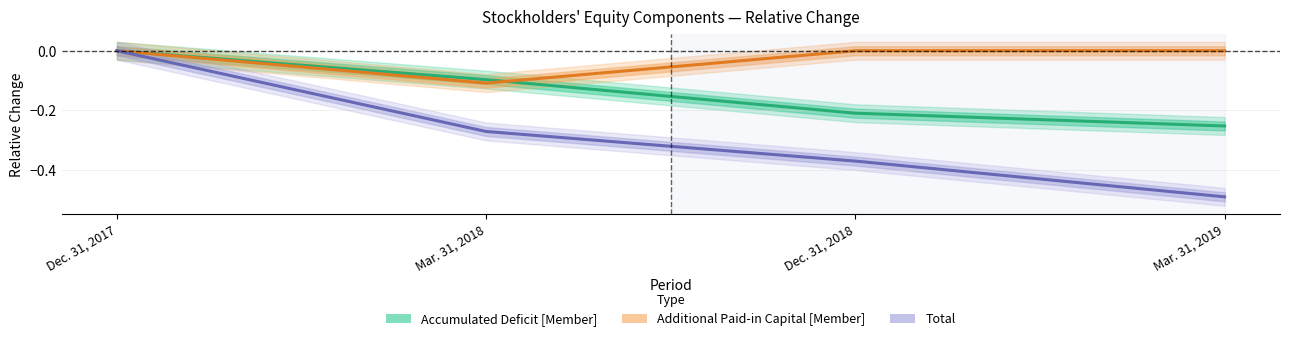

Which series has the largest range (max minus min)?

Total